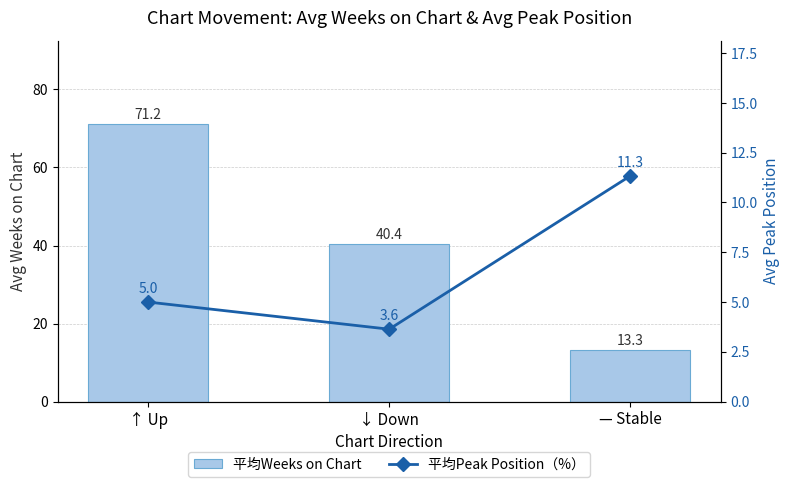

How many values in the 平均Peak Position（%） series are below 5?

1